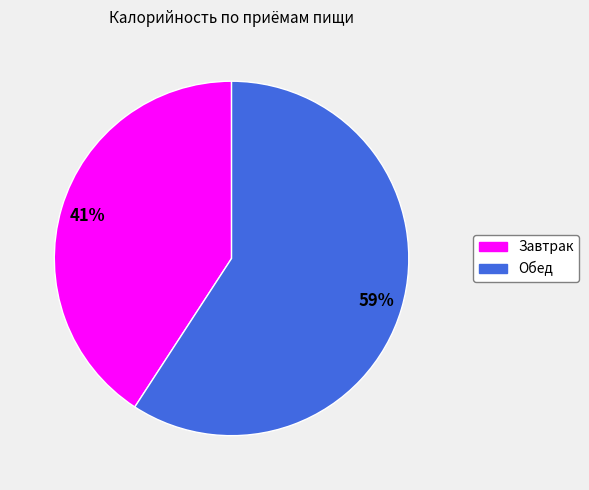

Is there any slice that represents more than half of the pie?

Yes